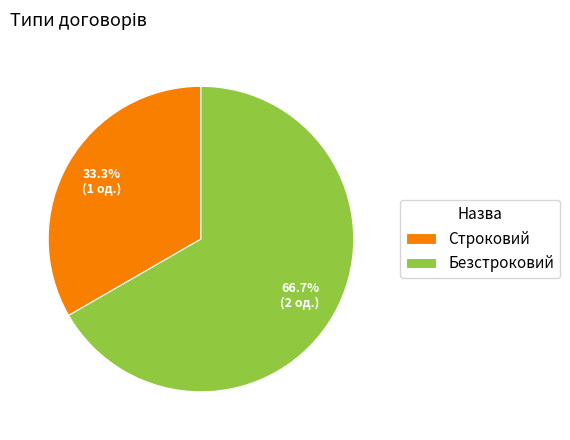

Which category has the smallest portion of the pie?

Строковий